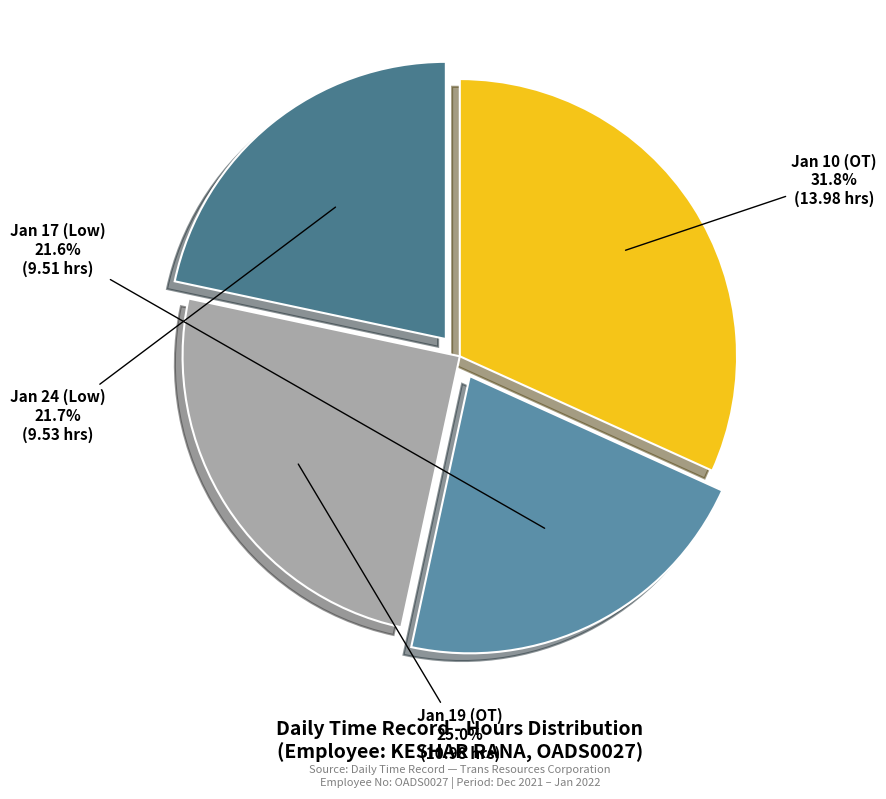

What is the ratio of the value at Jan 19 (OT) to the value at Jan 10 (OT)?

0.8